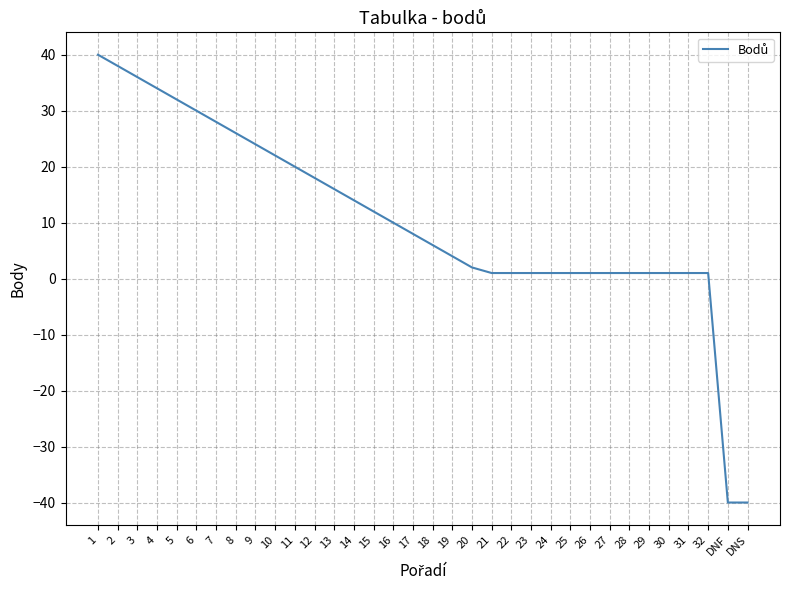

Between 17 and 7, which is larger?

7